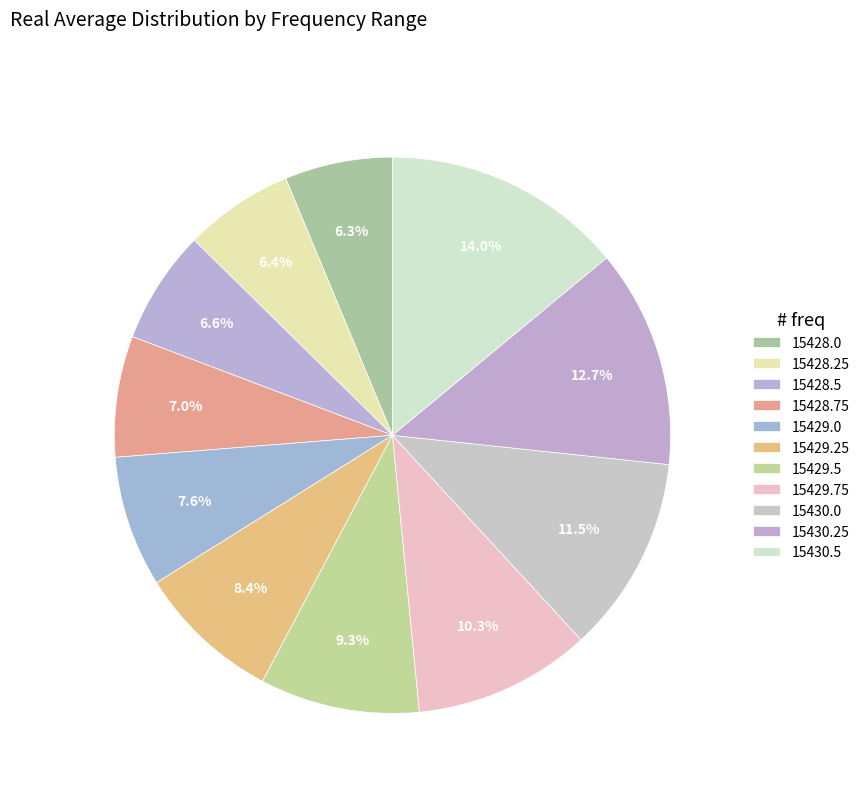

Do 15429.75 and 15429.5 together represent more than half of the pie?

No